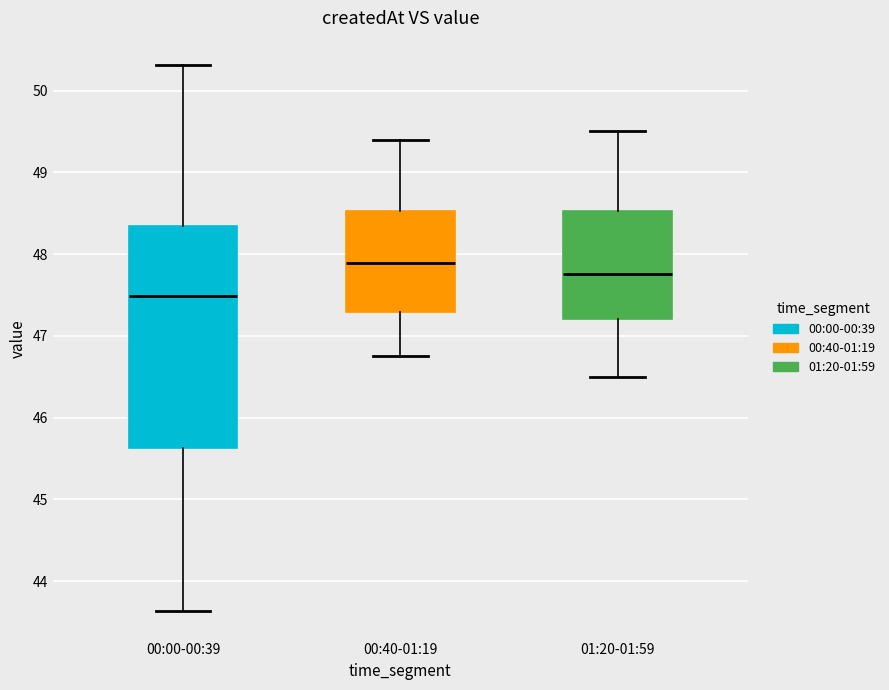

Reading left to right, read every box against the y-axis: the position of its median line, the range the box covers, and the ends of its whiskers. The values are not printed on the chart, so give them approximately, as read against the axis.

00:00-00:39: median 47.5, box 45.6 to 48.3, whiskers 43.6 to 50.3
00:40-01:19: median 47.9, box 47.3 to 48.5, whiskers 46.8 to 49.4
01:20-01:59: median 47.8, box 47.2 to 48.5, whiskers 46.5 to 49.5